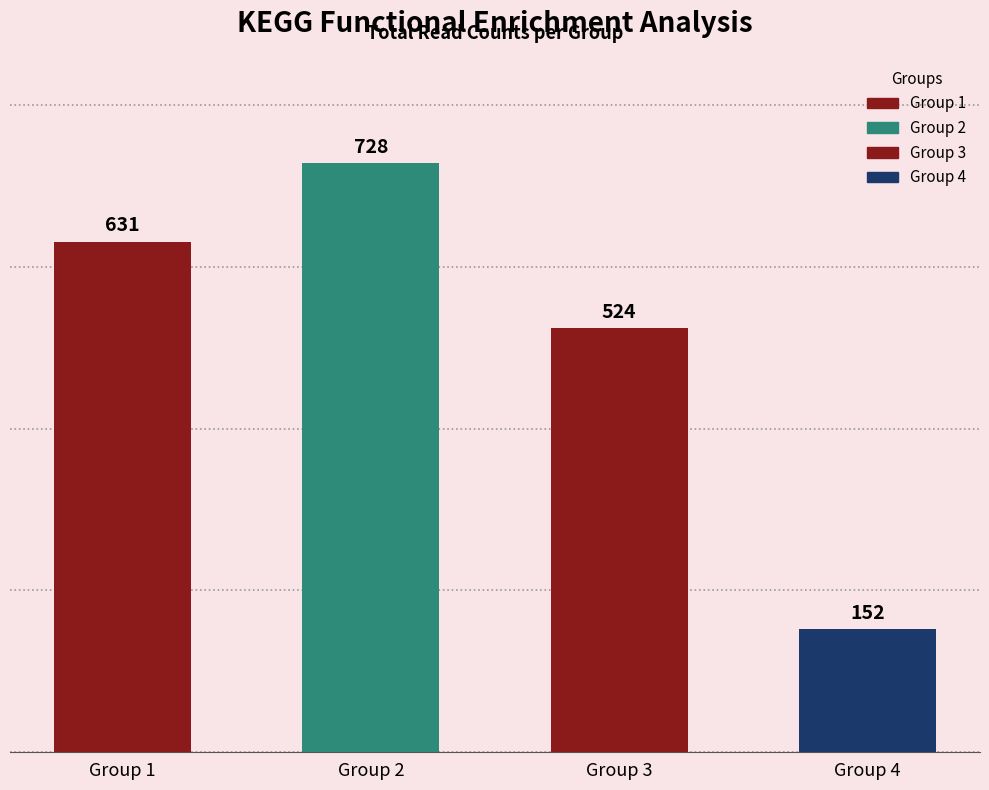

What is the ratio of the value at Group 1 to the value at Group 2?

0.9